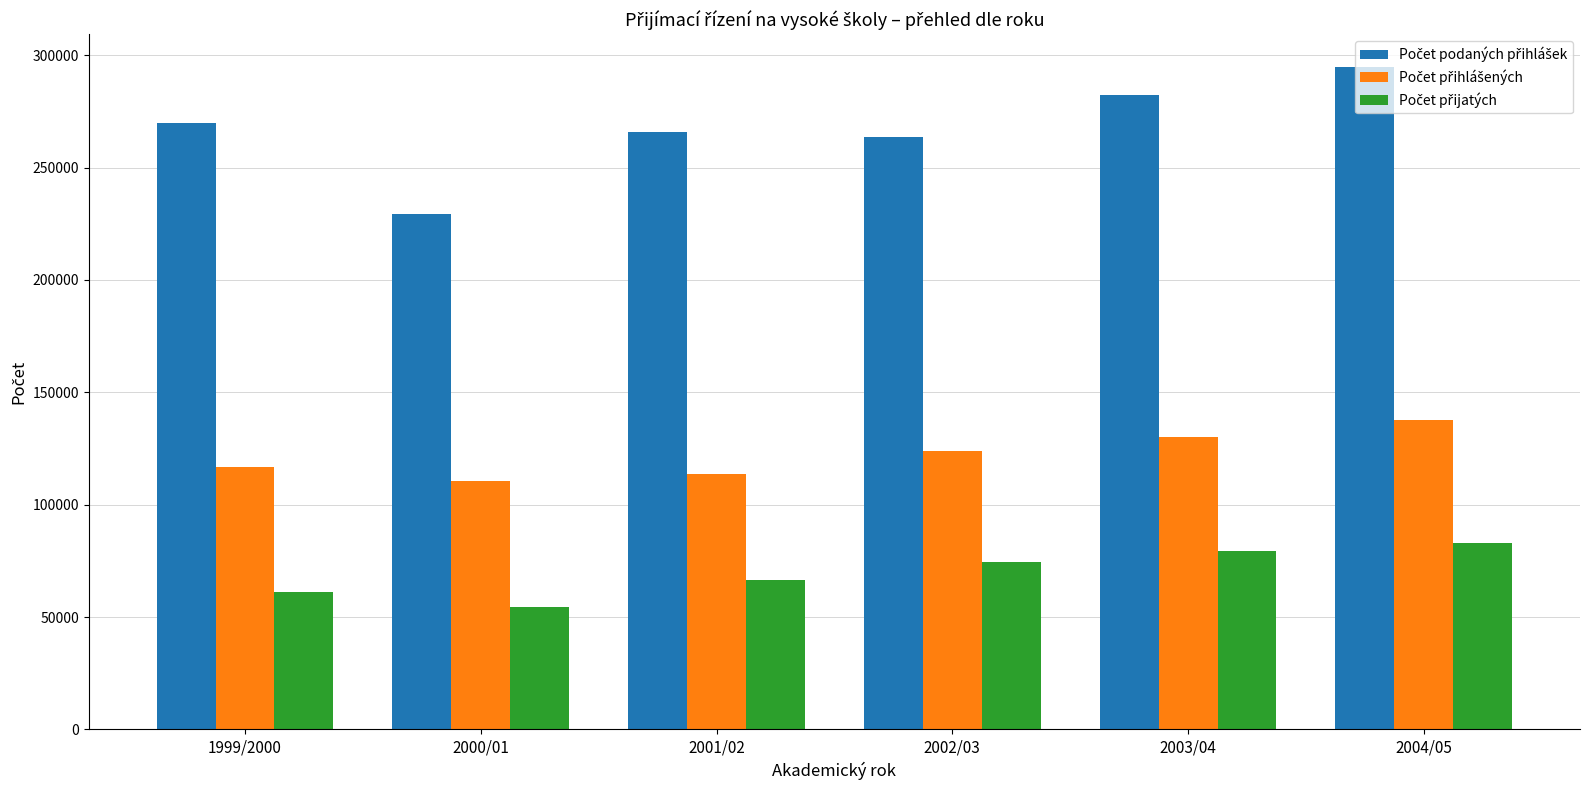

Which category has the lowest value across all series?

2000/01